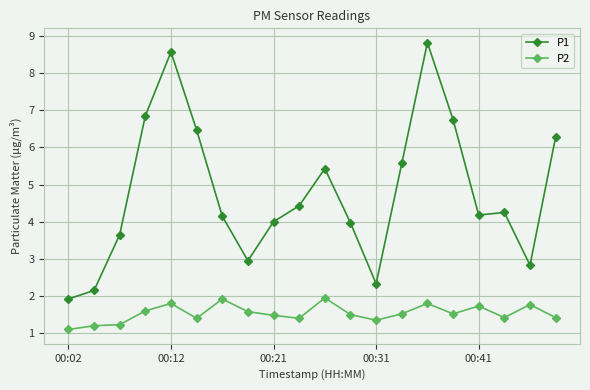

What is the smallest value displayed?

1.1